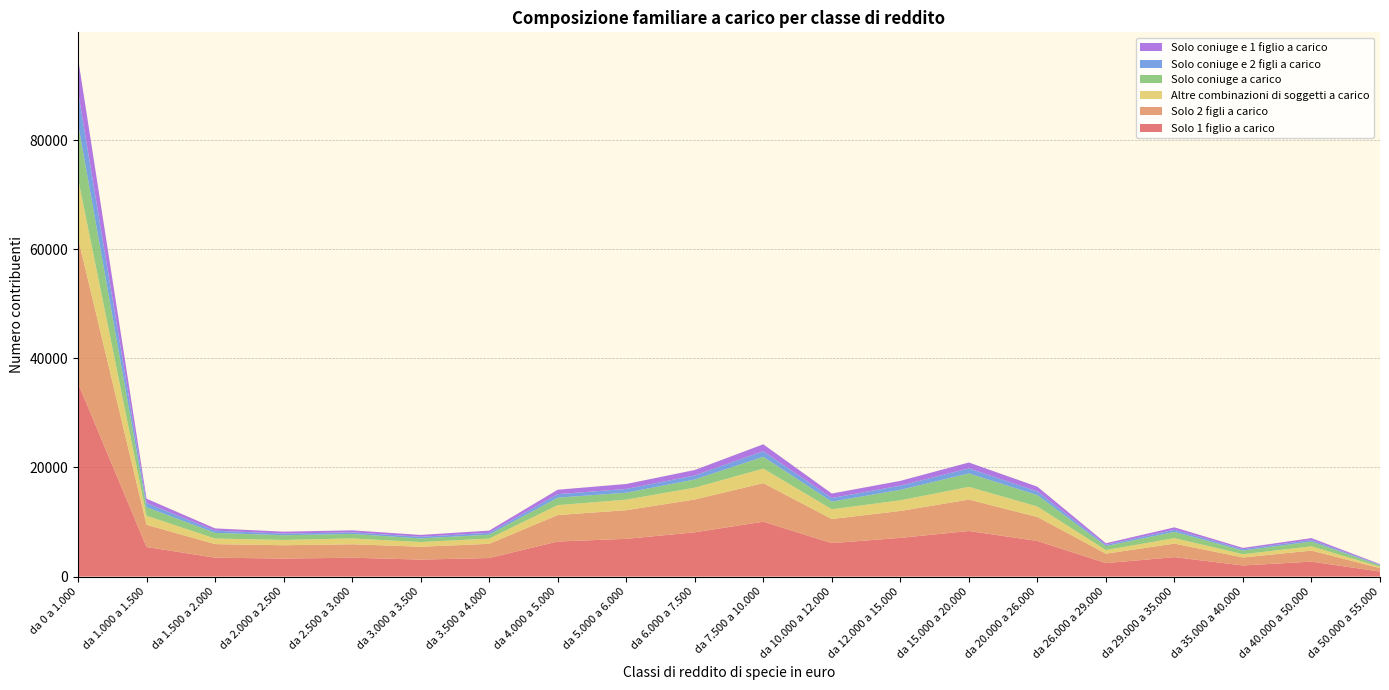

Reading right to left, list all the values displayed in this chart.

Solo 1 figlio a carico: da 50.000 a 55.000=918	da 40.000 a 50.000=2738	da 35.000 a 40.000=2035	da 29.000 a 35.000=3561	da 26.000 a 29.000=2466	da 20.000 a 26.000=6527	da 15.000 a 20.000=8353	da 12.000 a 15.000=7094	da 10.000 a 12.000=6131	da 7.500 a 10.000=10059	da 6.000 a 7.500=8117	da 5.000 a 6.000=6915	da 4.000 a 5.000=6426	da 3.500 a 4.000=3400	da 3.000 a 3.500=3114	da 2.500 a 3.000=3456	da 2.000 a 2.500=3297	da 1.500 a 2.000=3463	da 1.000 a 1.500=5418	da 0 a 1.000=35460
Solo 2 figli a carico: da 50.000 a 55.000=641	da 40.000 a 50.000=2023	da 35.000 a 40.000=1468	da 29.000 a 35.000=2482	da 26.000 a 29.000=1736	da 20.000 a 26.000=4401	da 15.000 a 20.000=5758	da 12.000 a 15.000=4934	da 10.000 a 12.000=4423	da 7.500 a 10.000=7070	da 6.000 a 7.500=6013	da 5.000 a 6.000=5255	da 4.000 a 5.000=4851	da 3.500 a 4.000=2601	da 3.000 a 3.500=2356	da 2.500 a 3.000=2467	da 2.000 a 2.500=2443	da 1.500 a 2.000=2488	da 1.000 a 1.500=4076	da 0 a 1.000=26621
Altre combinazioni di soggetti a carico: da 50.000 a 55.000=231	da 40.000 a 50.000=782	da 35.000 a 40.000=594	da 29.000 a 35.000=1009	da 26.000 a 29.000=647	da 20.000 a 26.000=1918	da 15.000 a 20.000=2332	da 12.000 a 15.000=1948	da 10.000 a 12.000=1789	da 7.500 a 10.000=2664	da 6.000 a 7.500=2170	da 5.000 a 6.000=1931	da 4.000 a 5.000=1821	da 3.500 a 4.000=960	da 3.000 a 3.500=858	da 2.500 a 3.000=1073	da 2.000 a 2.500=975	da 1.500 a 2.000=1022	da 1.000 a 1.500=1651	da 0 a 1.000=10899
Solo coniuge a carico: da 50.000 a 55.000=277	da 40.000 a 50.000=869	da 35.000 a 40.000=666	da 29.000 a 35.000=1144	da 26.000 a 29.000=732	da 20.000 a 26.000=2084	da 15.000 a 20.000=2463	da 12.000 a 15.000=1915	da 10.000 a 12.000=1394	da 7.500 a 10.000=2155	da 6.000 a 7.500=1492	da 5.000 a 6.000=1267	da 4.000 a 5.000=1364	da 3.500 a 4.000=717	da 3.000 a 3.500=663	da 2.500 a 3.000=822	da 2.000 a 2.500=861	da 1.500 a 2.000=1034	da 1.000 a 1.500=1571	da 0 a 1.000=10060
Solo coniuge e 2 figli a carico: da 50.000 a 55.000=95	da 40.000 a 50.000=285	da 35.000 a 40.000=247	da 29.000 a 35.000=384	da 26.000 a 29.000=239	da 20.000 a 26.000=682	da 15.000 a 20.000=924	da 12.000 a 15.000=775	da 10.000 a 12.000=663	da 7.500 a 10.000=1029	da 6.000 a 7.500=742	da 5.000 a 6.000=689	da 4.000 a 5.000=647	da 3.500 a 4.000=341	da 3.000 a 3.500=301	da 2.500 a 3.000=294	da 2.000 a 2.500=300	da 1.500 a 2.000=406	da 1.000 a 1.500=762	da 0 a 1.000=5847
Solo coniuge e 1 figlio a carico: da 50.000 a 55.000=119	da 40.000 a 50.000=351	da 35.000 a 40.000=243	da 29.000 a 35.000=441	da 26.000 a 29.000=286	da 20.000 a 26.000=864	da 15.000 a 20.000=1080	da 12.000 a 15.000=876	da 10.000 a 12.000=820	da 7.500 a 10.000=1269	da 6.000 a 7.500=999	da 5.000 a 6.000=913	da 4.000 a 5.000=807	da 3.500 a 4.000=403	da 3.000 a 3.500=339	da 2.500 a 3.000=360	da 2.000 a 2.500=351	da 1.500 a 2.000=413	da 1.000 a 1.500=794	da 0 a 1.000=6124